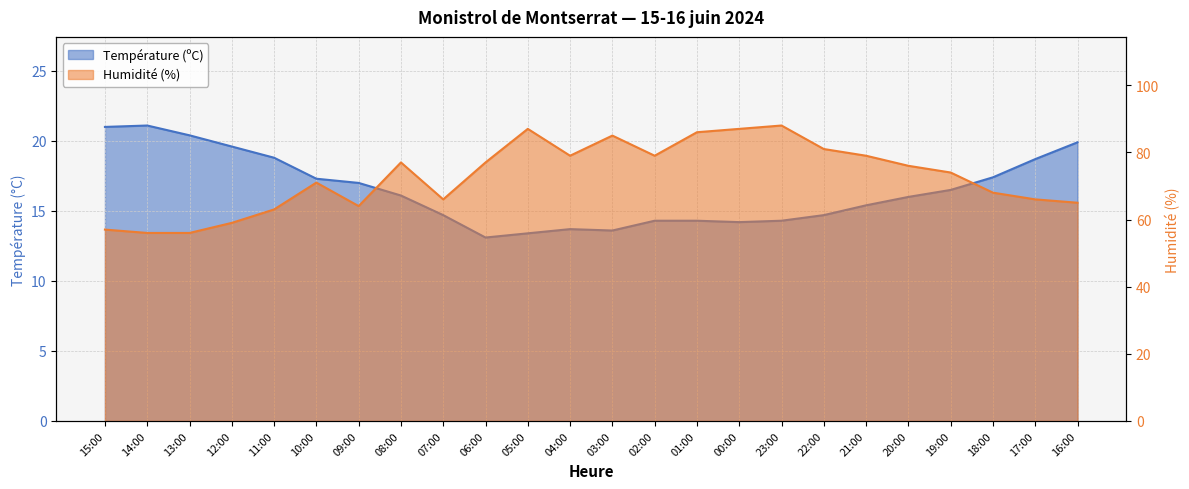

True or false: Humidité (%) has more than 2 points higher than both neighbors.

True